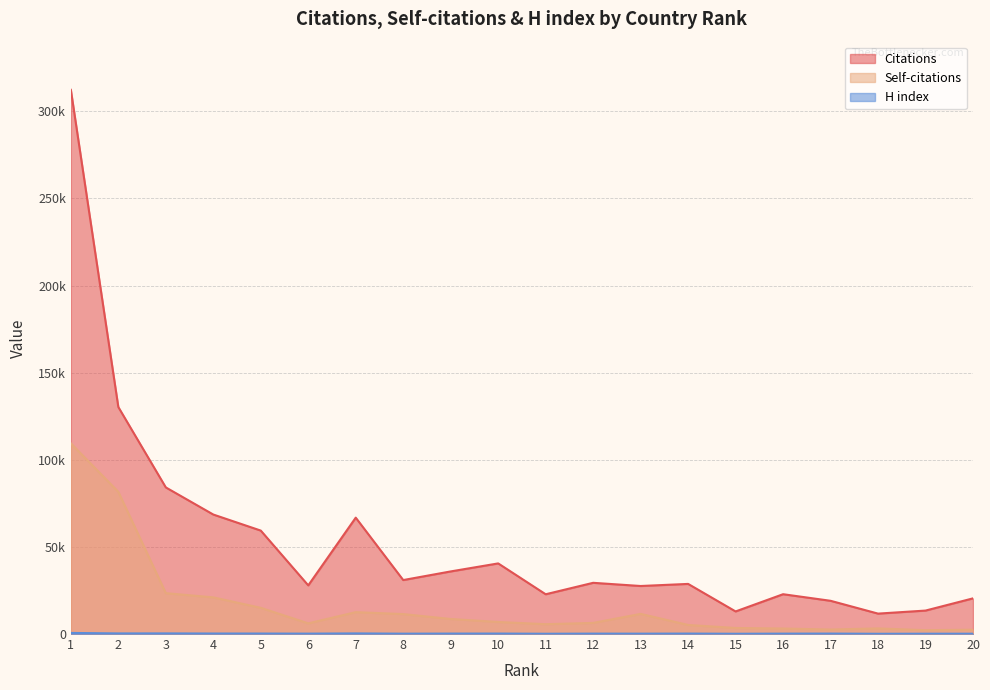

How many data points in Citations are above 29396?

9